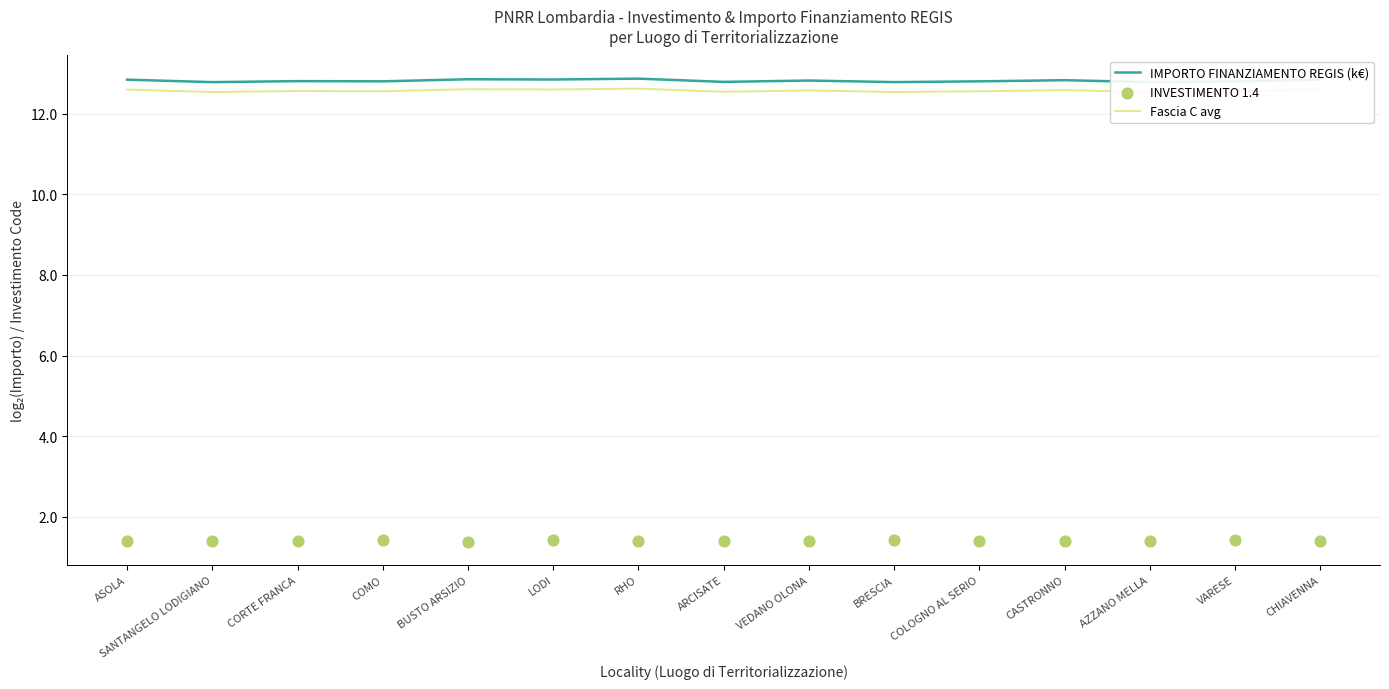

What is the total value across all series at CHIAVENNA?

26.9